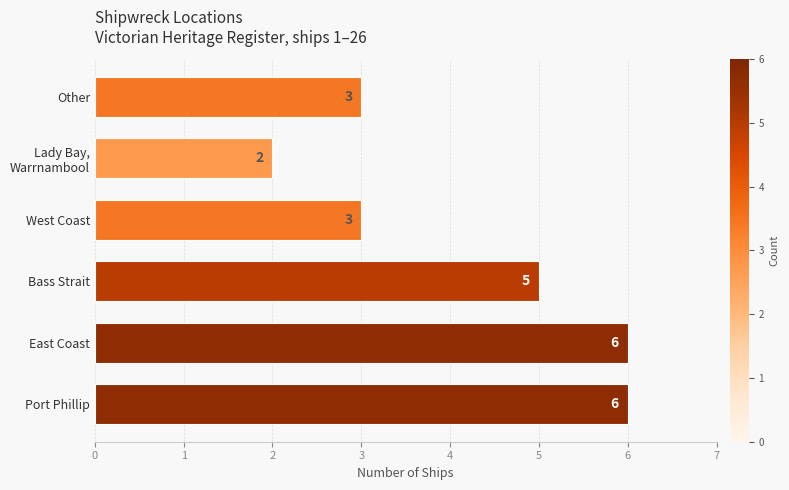

Are the bars horizontal?

Yes